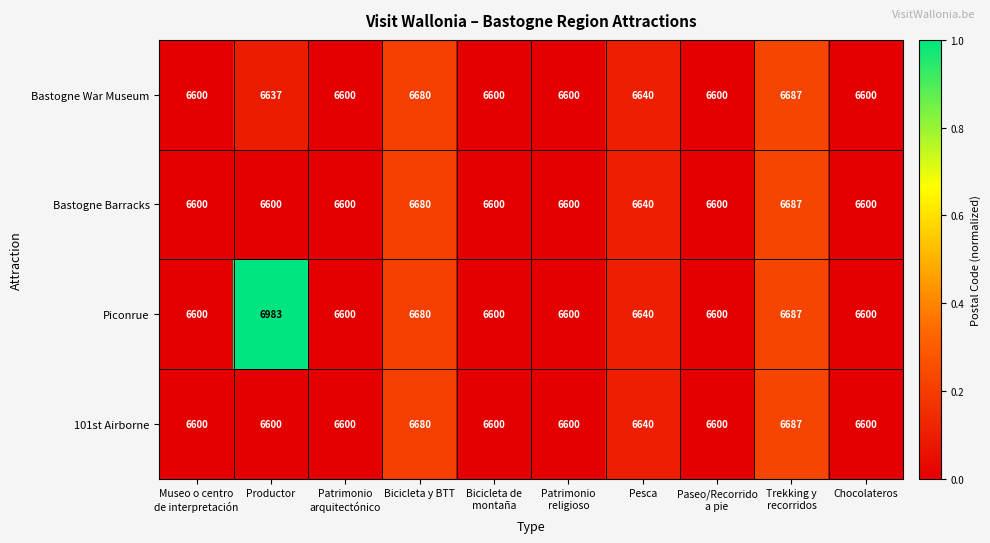

What is the maximum value shown in the chart?

6983